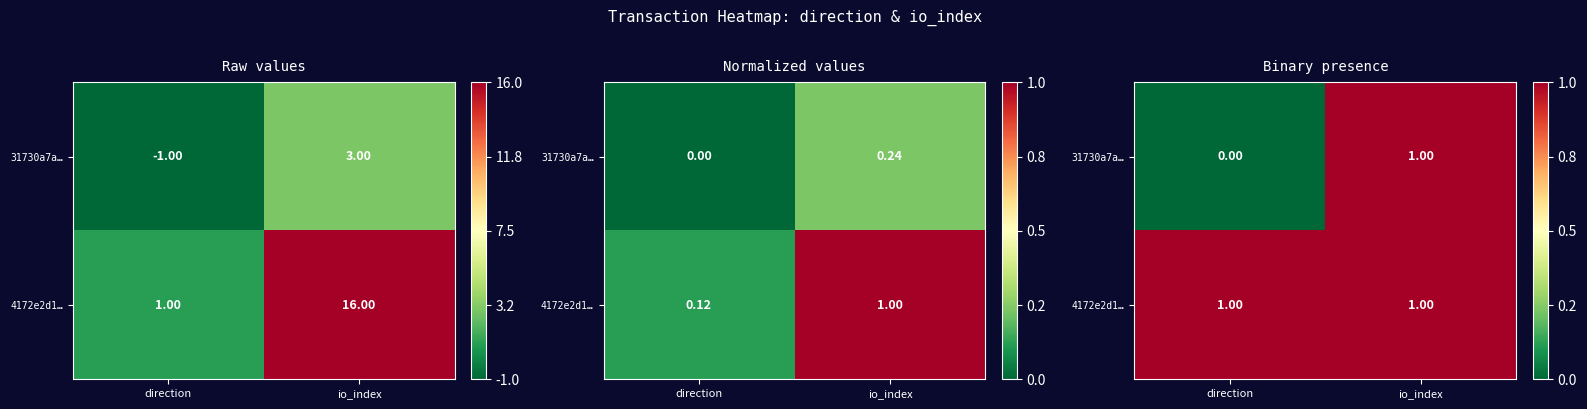

Is the value of 4172e2d1… at direction greater than the value of 31730a7a… at direction?

Yes